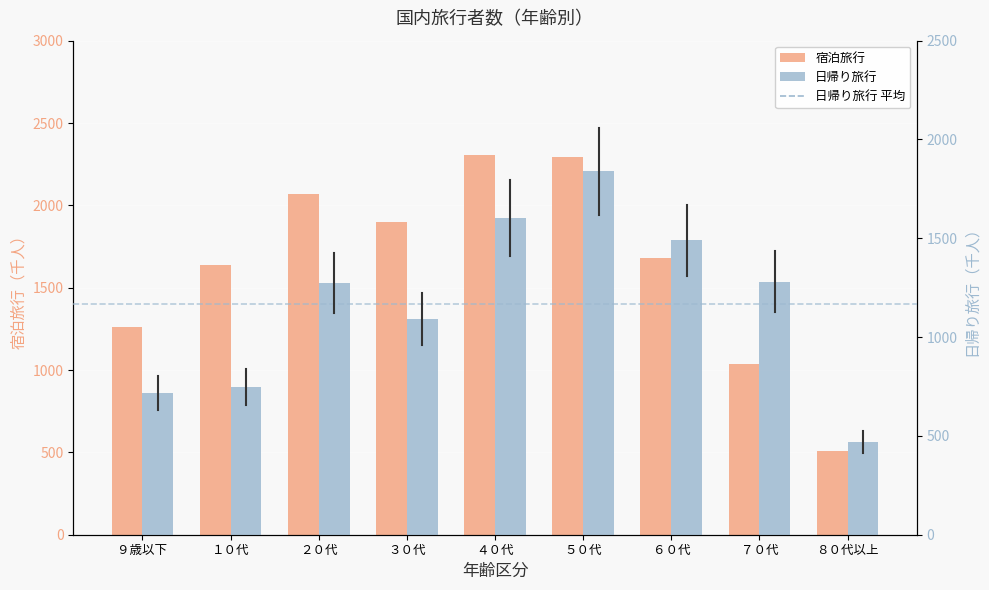

What is the difference between the 宿泊旅行 values at ３０代 and １０代?

256.6